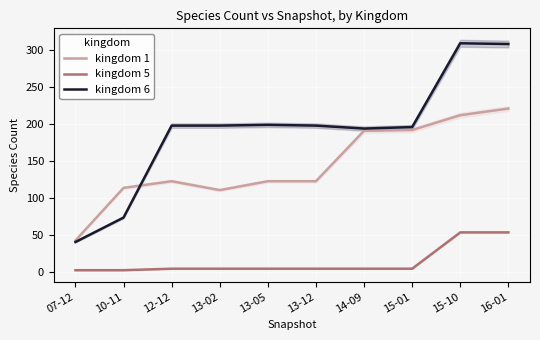

The kingdom 6 series shows 416 at 16-01. True or false?

False